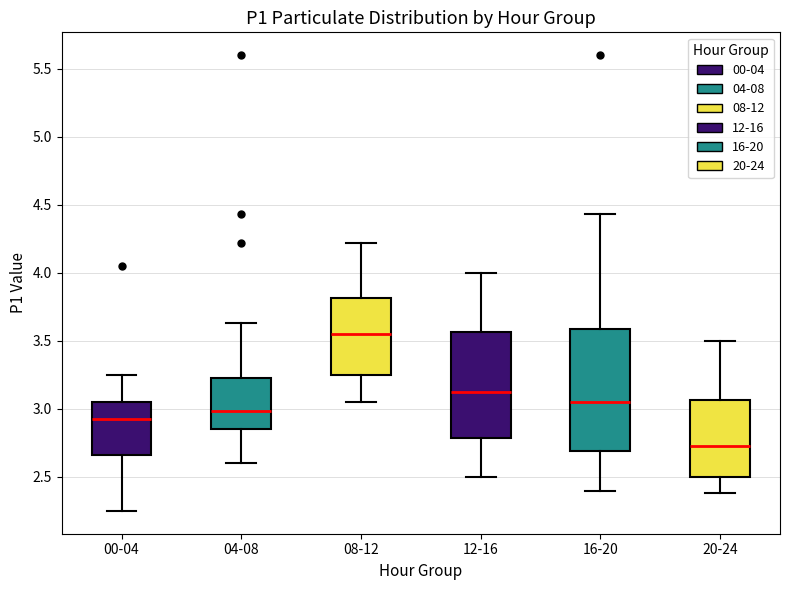

Reading left to right, transcribe this box plot: for each box, give where its median line is, the range the box spans, and where its two whiskers end, as read against the y-axis. The values are not printed on the chart, so give them approximately, as read against the axis.

00-04: median 2.95, box 2.65 to 3.05, whiskers 2.25 to 3.25
04-08: median 3.00, box 2.85 to 3.25, whiskers 2.60 to 3.65
08-12: median 3.55, box 3.25 to 3.80, whiskers 3.05 to 4.20
12-16: median 3.15, box 2.80 to 3.55, whiskers 2.50 to 4.00
16-20: median 3.05, box 2.70 to 3.60, whiskers 2.40 to 4.45
20-24: median 2.75, box 2.50 to 3.05, whiskers 2.40 to 3.50